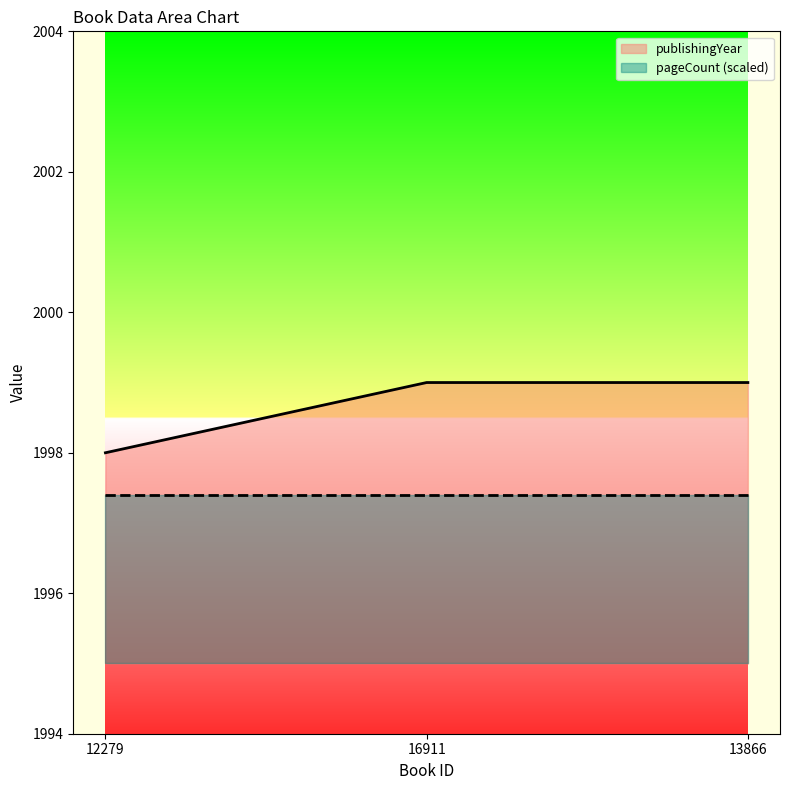

At which label is pageCount line closest to 1997?

12279